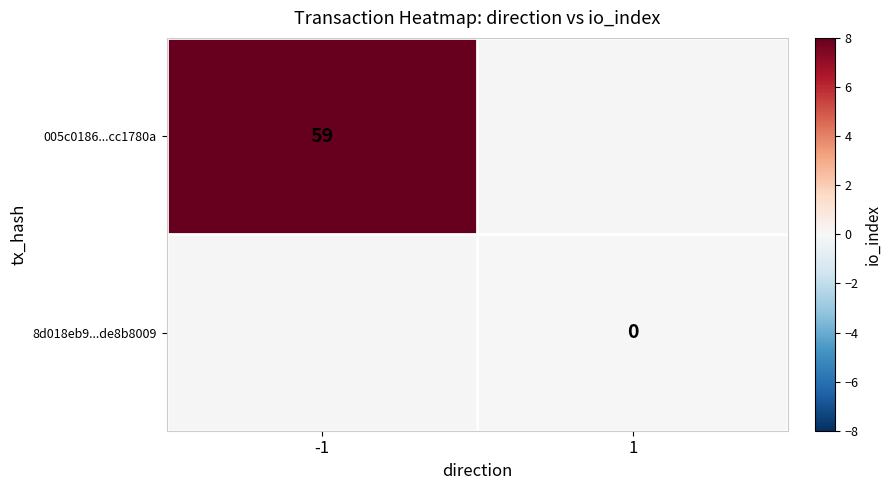

Is the value of 005c0186...cc1780a at -1 greater than the value of 8d018eb9...de8b8009 at 1?

Yes